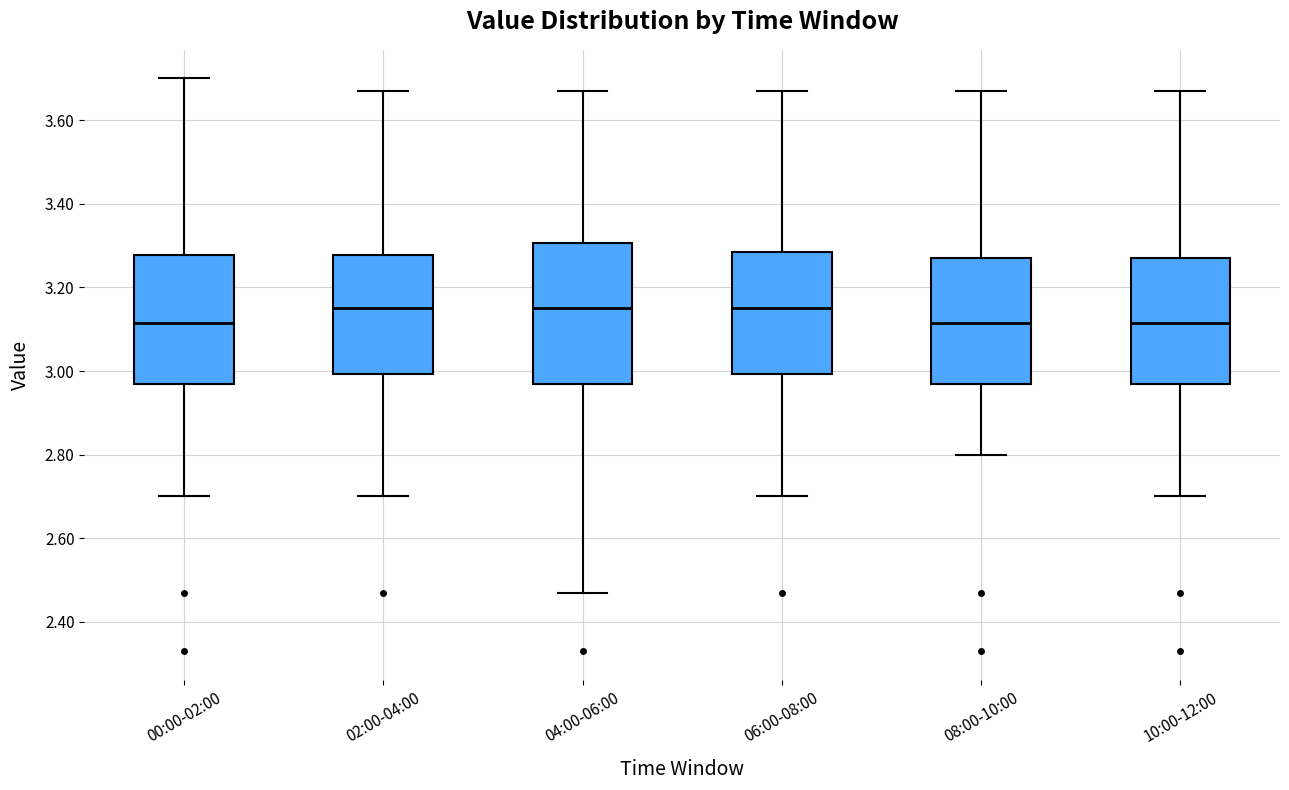

Reading left to right, transcribe this box plot: for each box, give where its median line is, the range the box spans, and where its two whiskers end, as read against the y-axis. The values are not printed on the chart, so give them approximately, as read against the axis.

00:00-02:00: median 3.12, box 2.98 to 3.28, whiskers 2.70 to 3.70
02:00-04:00: median 3.16, box 3.00 to 3.28, whiskers 2.70 to 3.68
04:00-06:00: median 3.16, box 2.98 to 3.30, whiskers 2.48 to 3.68
06:00-08:00: median 3.16, box 3.00 to 3.28, whiskers 2.70 to 3.68
08:00-10:00: median 3.12, box 2.98 to 3.28, whiskers 2.80 to 3.68
10:00-12:00: median 3.12, box 2.98 to 3.28, whiskers 2.70 to 3.68